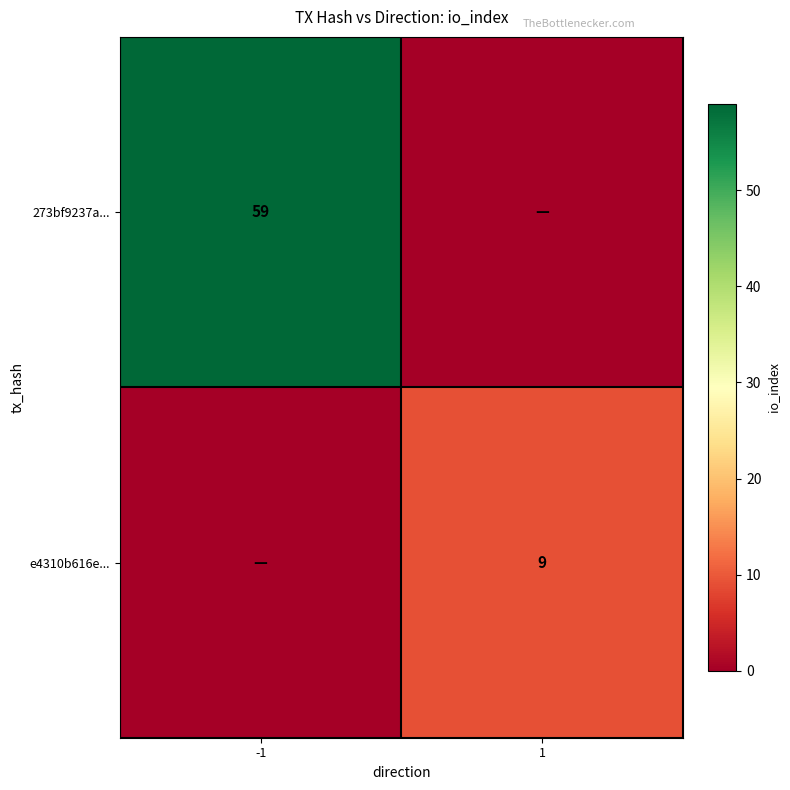

The value of 273bf9237a... at -1 is 59. True or false?

True